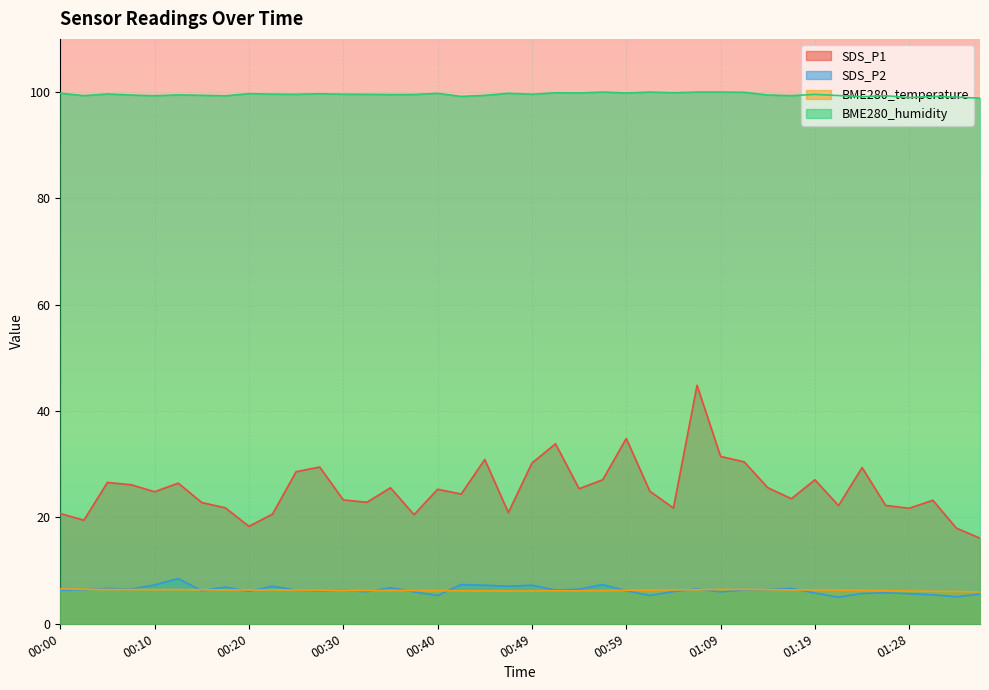

In BME280_humidity, how many points are lower than both neighbors (excluding endpoints)?

13